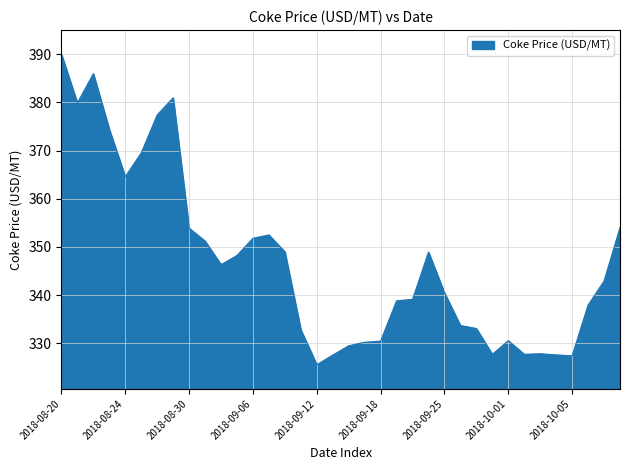

What is the sum of all values?

12489.9